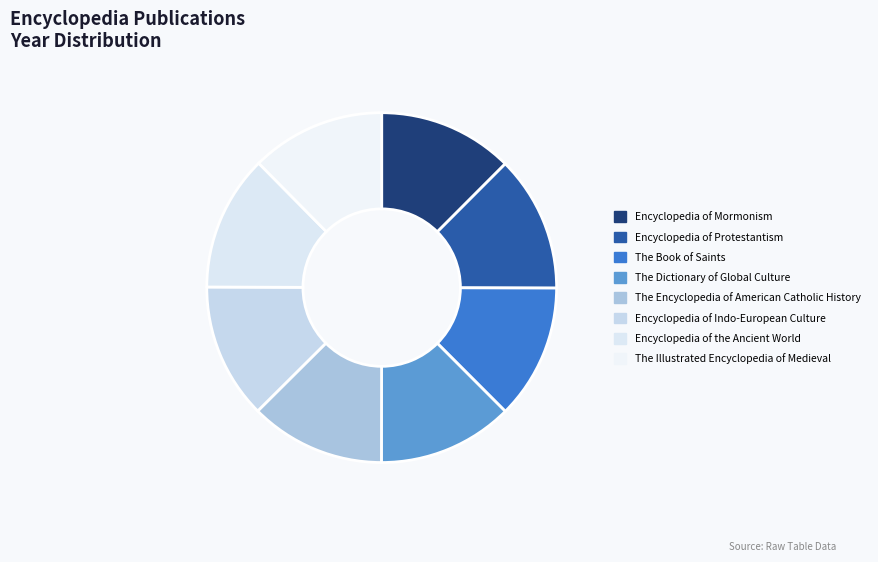

Rank the categories by value from highest to lowest.

Encyclopedia of Protestantism, Encyclopedia of the Ancient World, The Dictionary of Global Culture, The Encyclopedia of American Catholic History, Encyclopedia of Indo-European Culture, Encyclopedia of Mormonism, The Book of Saints, The Illustrated Encyclopedia of Medieval